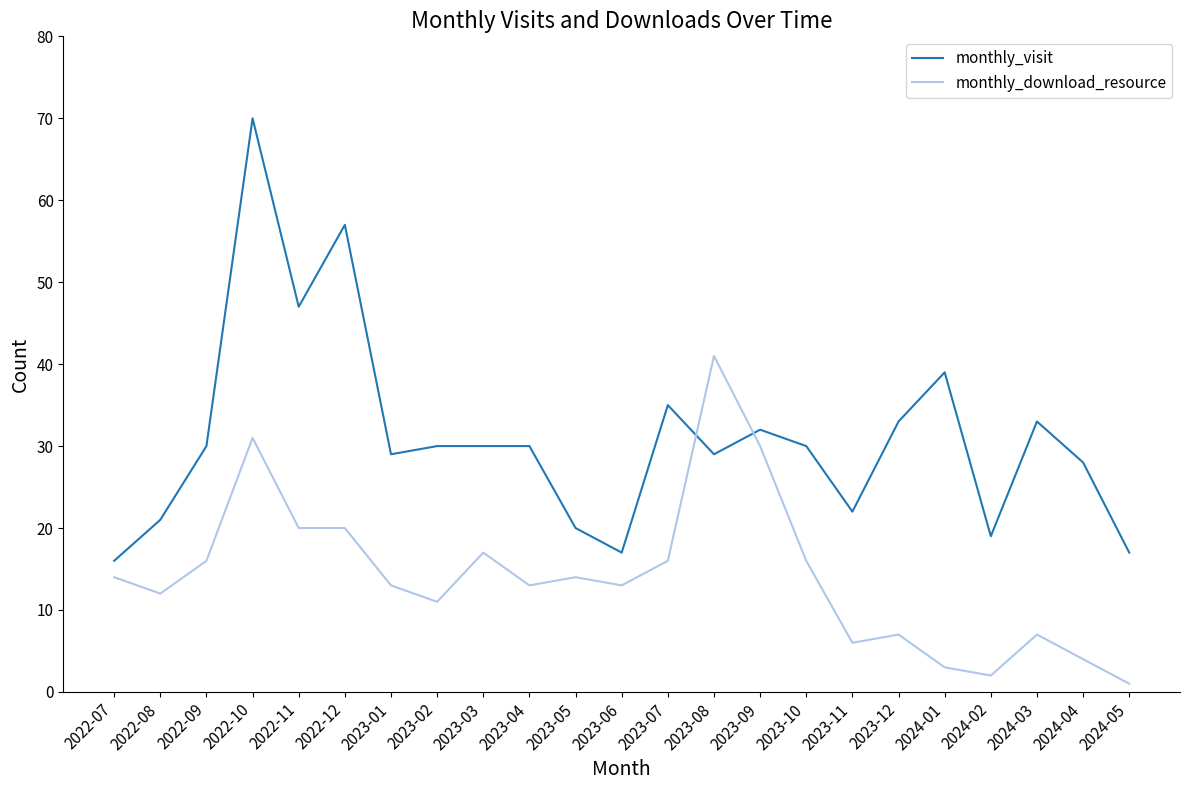

At which category is the sum across all series the highest?

2022-10